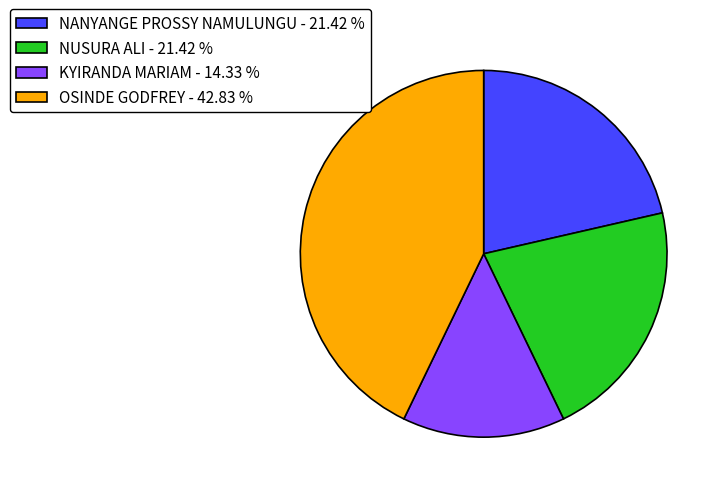

Which category has the biggest portion of the pie?

OSINDE GODFREY